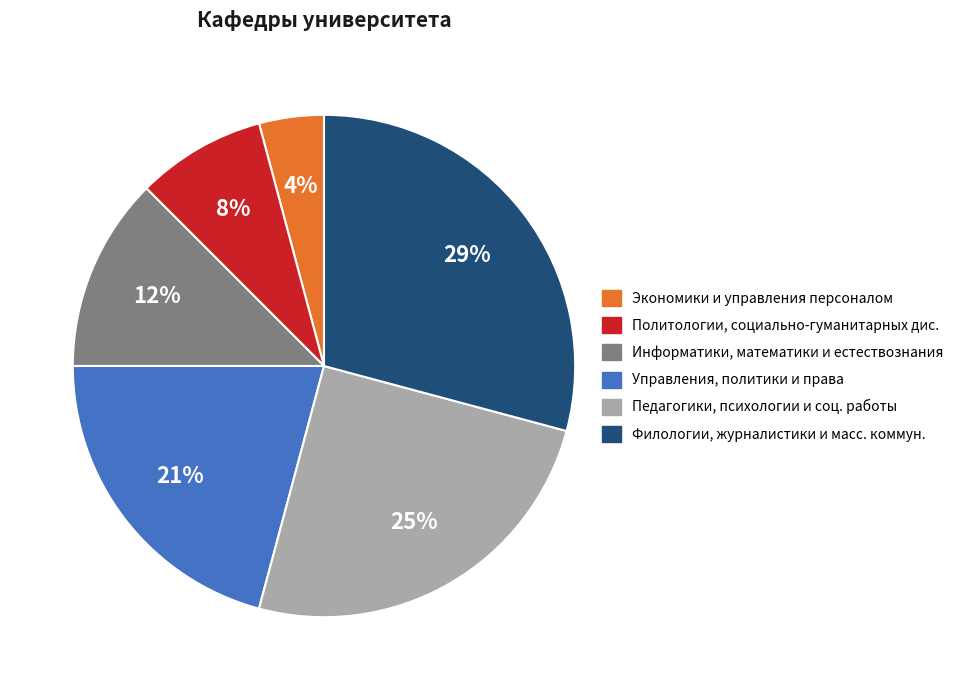

Is there any slice that represents more than half of the pie?

No